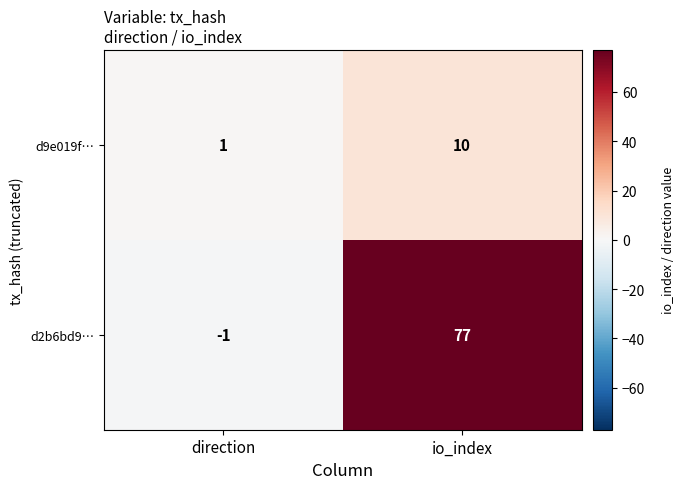

Count the number of categories in the chart.

2